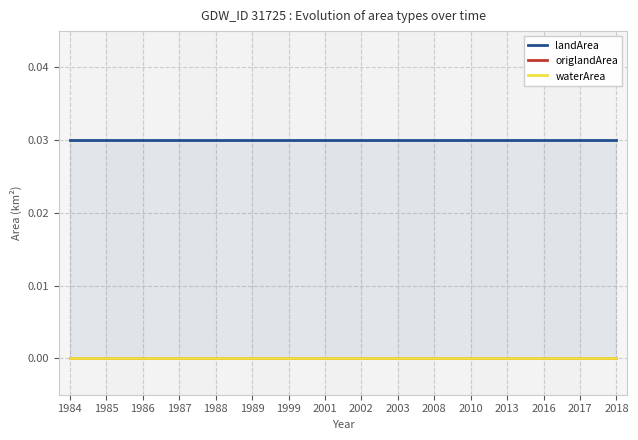

Which series has the widest spread of values?

landArea